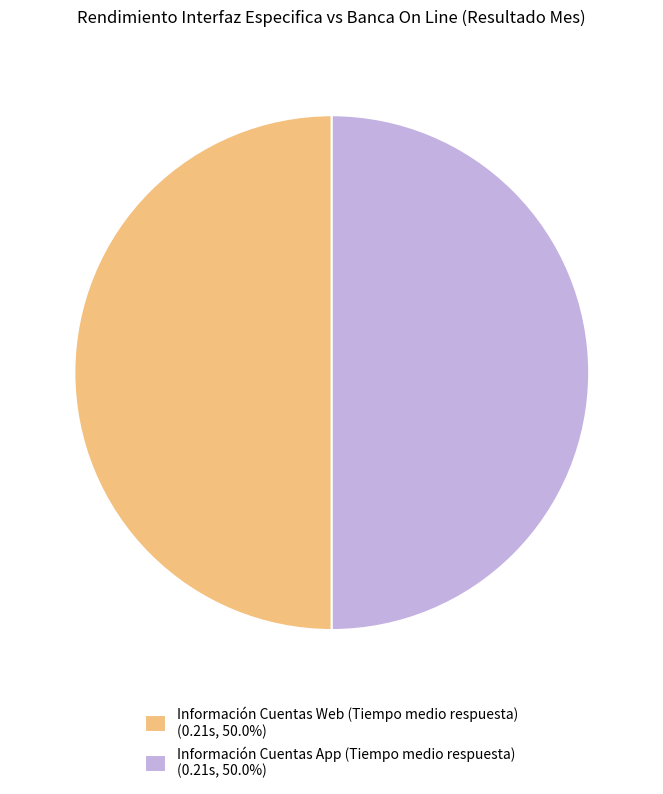

Approximately how many times larger is the value at Información Cuentas App (Tiempo medio respuesta) (0.21s, 50.0%) compared to Información Cuentas Web (Tiempo medio respuesta) (0.21s, 50.0%)?

1.0